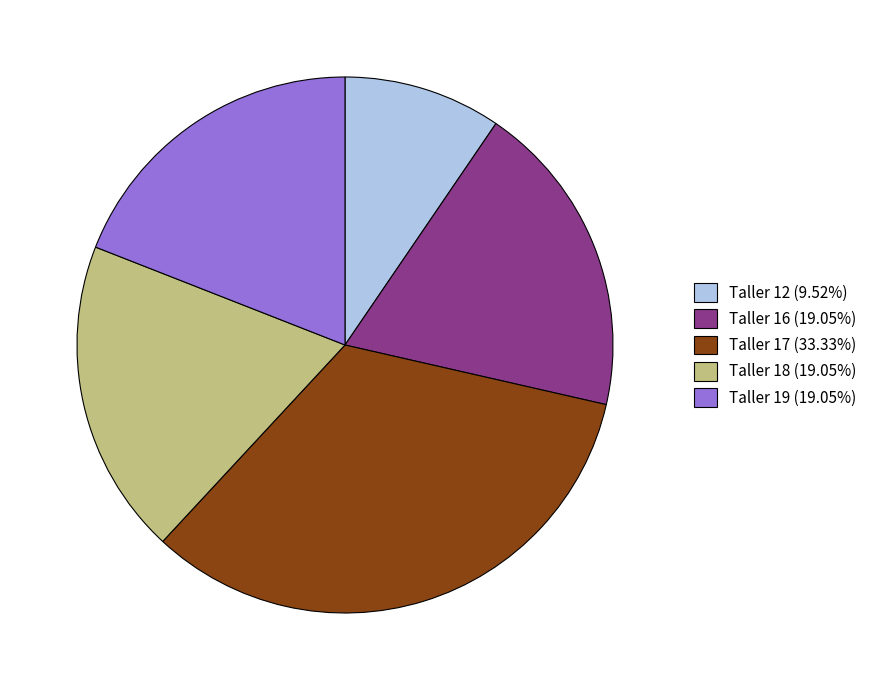

What is the ratio of the value at Taller 18 (19.05%) to the value at Taller 19 (19.05%)?

1.0